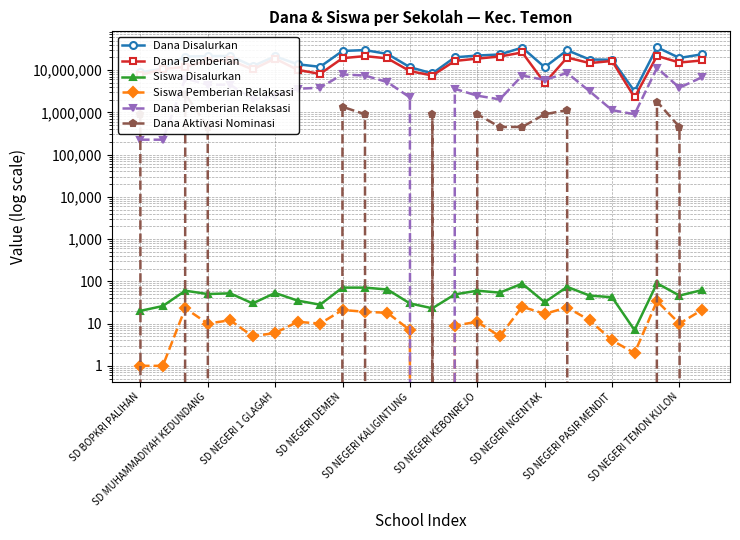

What are all the series names shown in the legend?

Dana Disalurkan, Dana Pemberian, Siswa Disalurkan, Siswa Pemberian Relaksasi, Dana Pemberian Relaksasi, Dana Aktivasi Nominasi